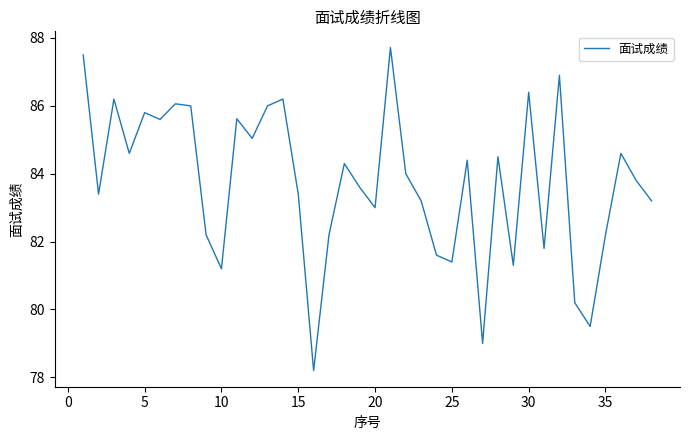

How many interior local peaks (higher than both neighbors) does the data have?

12